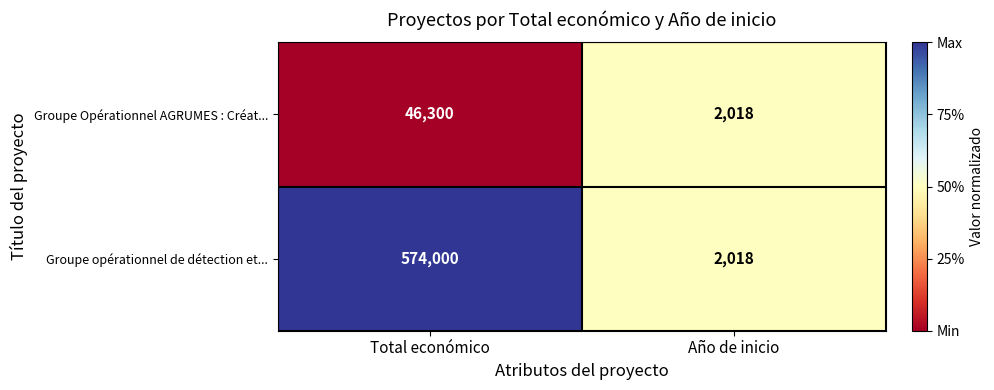

Which series has the widest spread of values?

Groupe opérationnel de détection et...